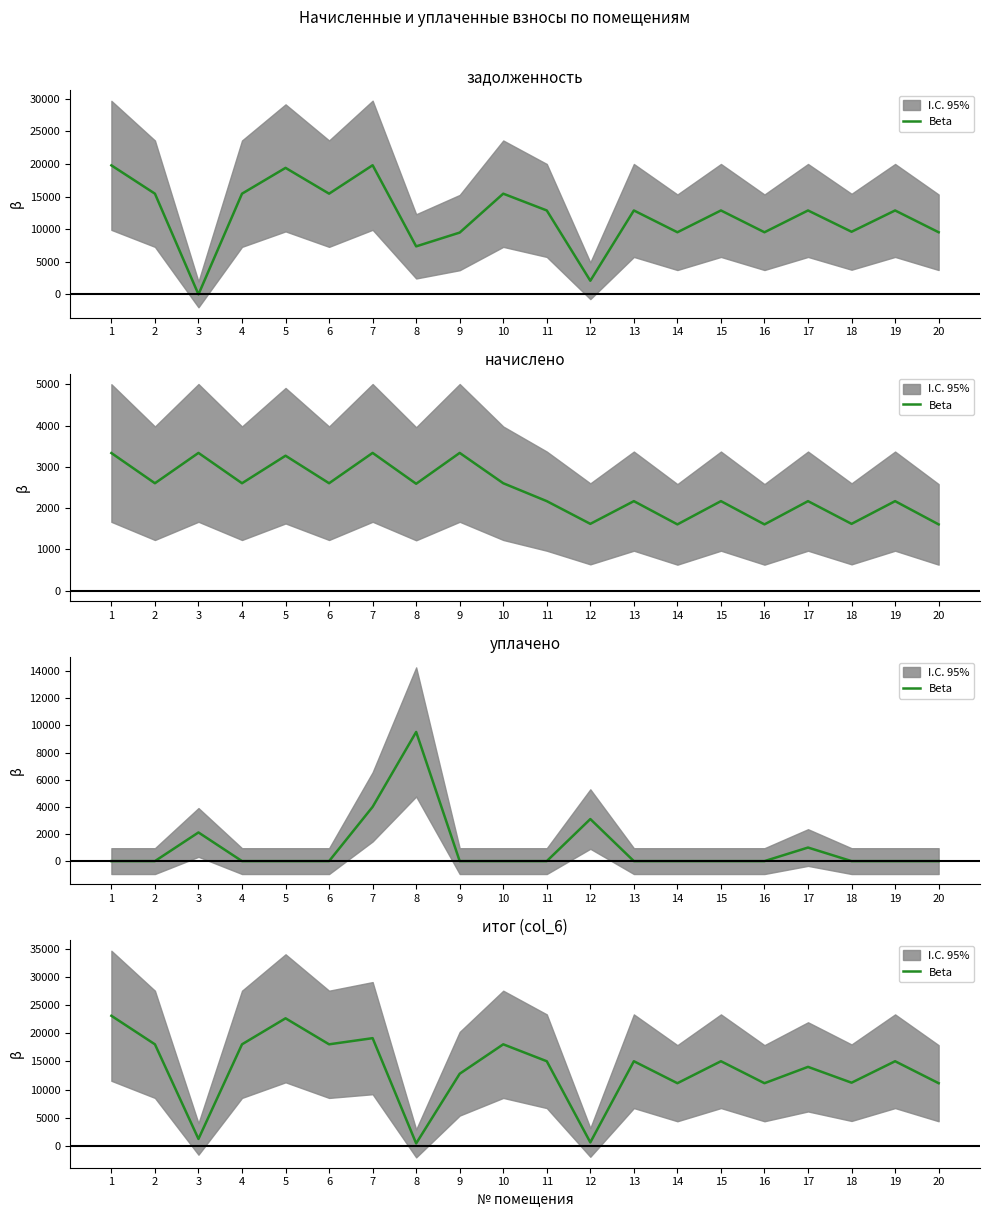

Reading right to left, transcribe all the data shown in this chart.

20=11130.2	19=15034.8	18=11220.0	17=14034.8	16=11130.2	15=15034.8	14=11130.2	13=15034.8	12=611.1	11=15034.8	10=18041.8	9=12815.0	8=432.0	7=19135.6	6=18041.8	5=22664.4	4=18041.8	3=1227.4	2=18041.8	1=23113.2